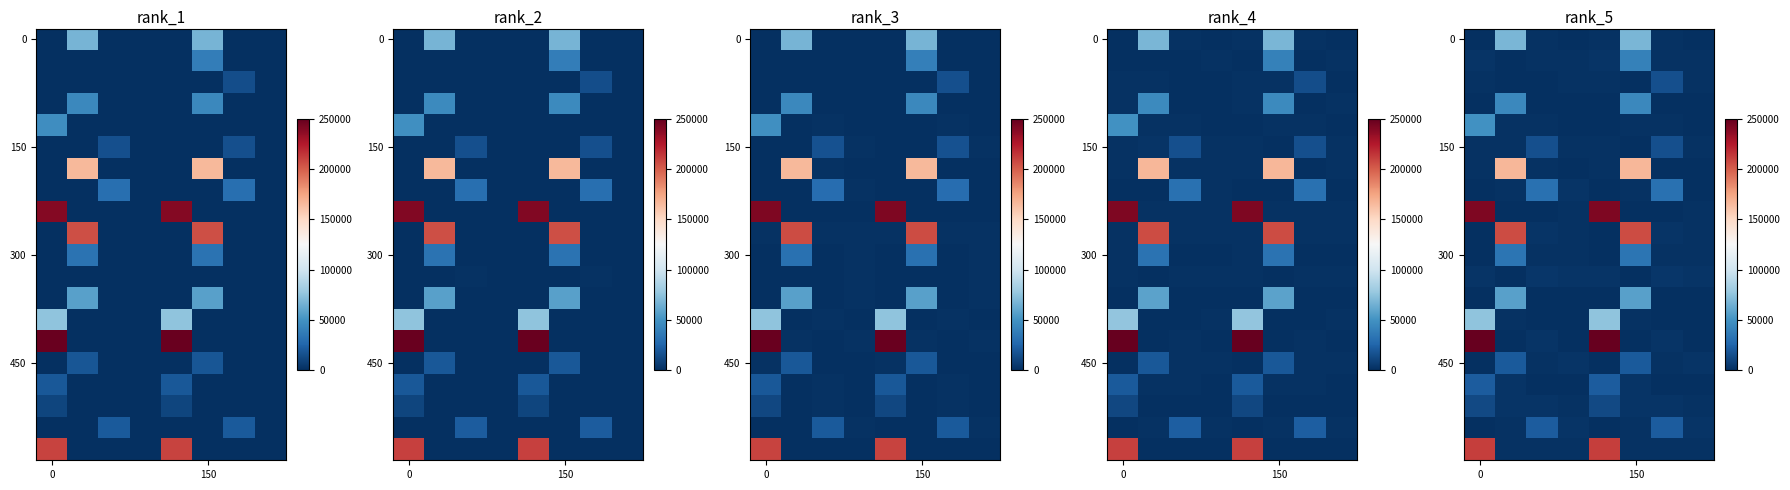

What is the difference between the highest and lowest values at 150?

206602.6